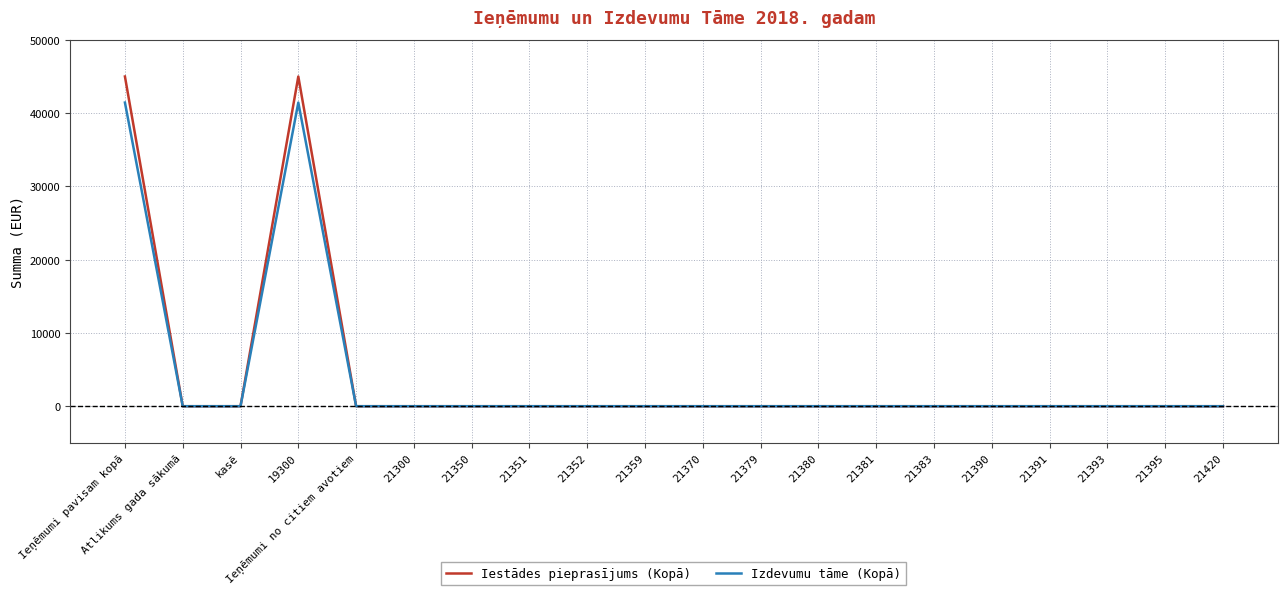

What is the greatest value displayed?

44978